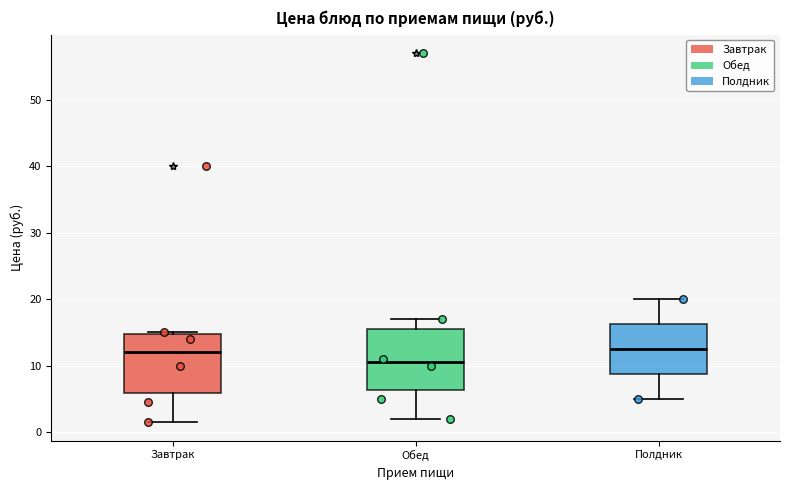

Reading left to right, transcribe this box plot: for each box, give where its median line is, the range the box spans, and where its two whiskers end, as read against the y-axis. The values are not printed on the chart, so give them approximately, as read against the axis.

Завтрак: median 12, box 6 to 15, whiskers 2 to 15
Обед: median 11, box 6 to 16, whiskers 2 to 17
Полдник: median 13, box 9 to 16, whiskers 5 to 20